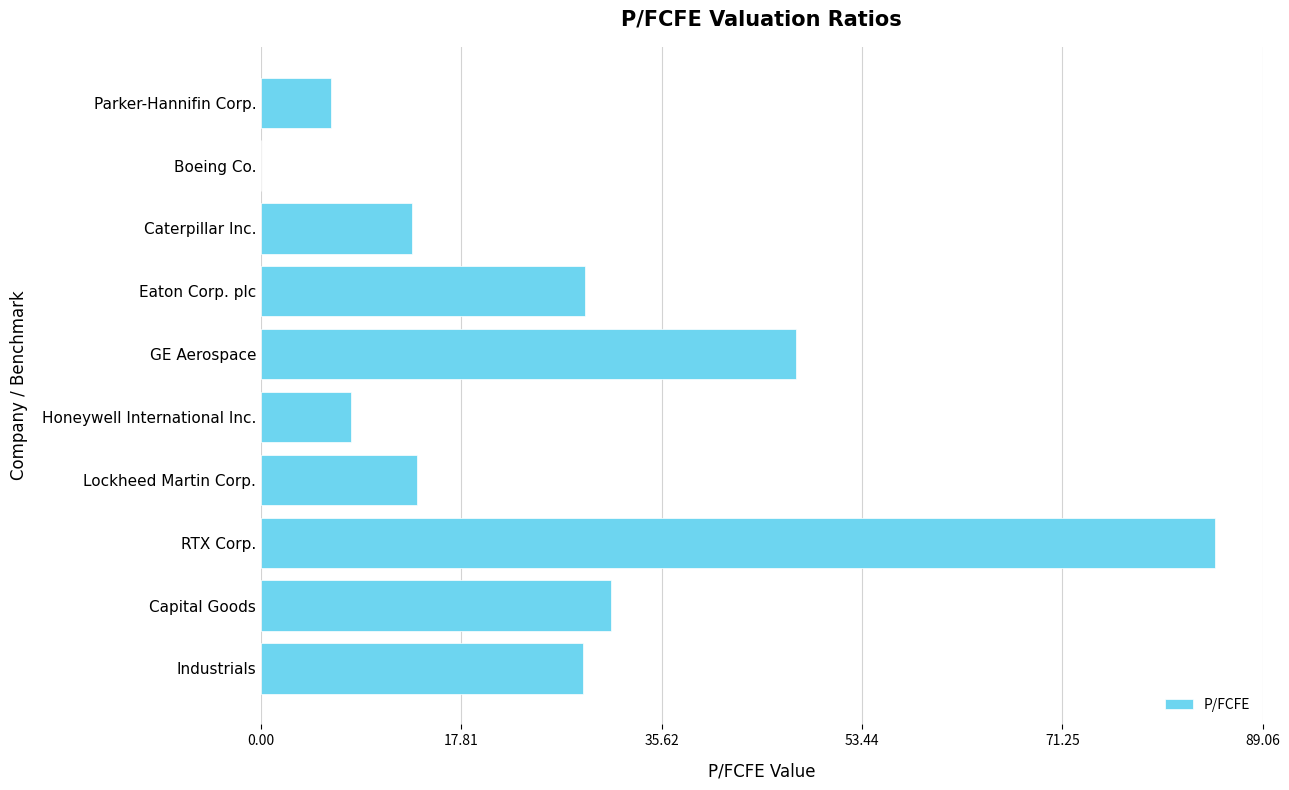

Where is the data nearest to the value 42?

GE Aerospace